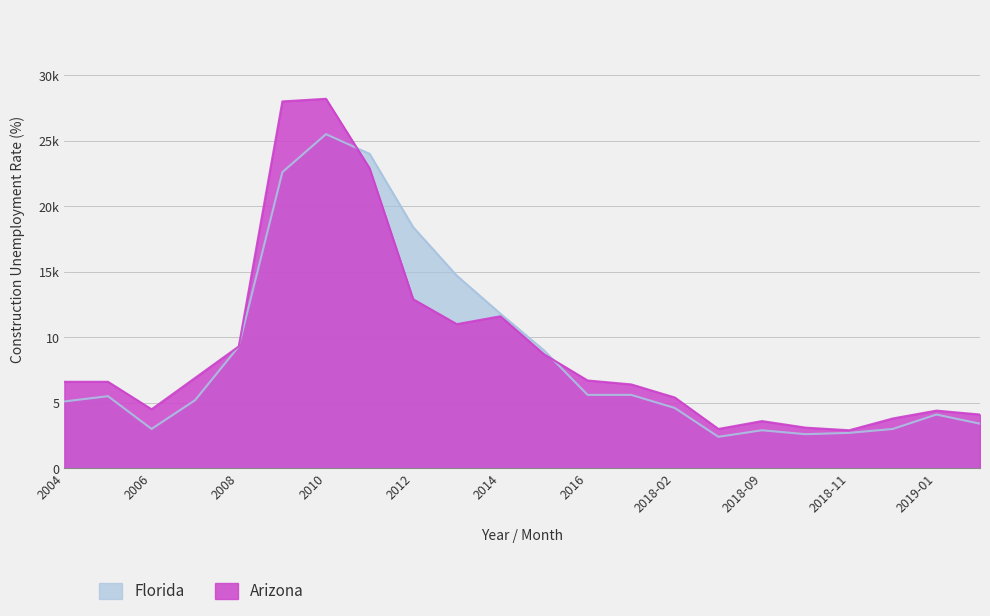

Rank the categories by Arizona value from lowest to highest.

2018-11, 2018-08, 2018-10, 2018-09, 2018-12, 2019-02, 2019-01, 2006, 2018-02, 2017, 2004, 2005, 2016, 2007, 2015, 2008, 2013, 2014, 2012, 2011, 2009, 2010